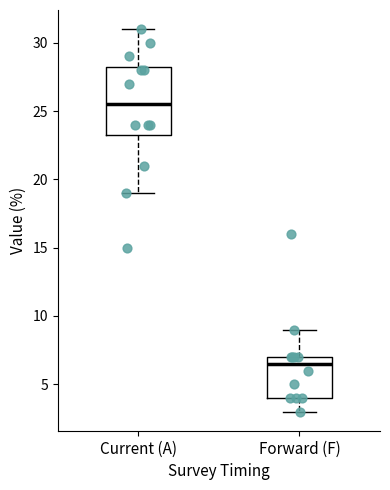

Reading left to right, transcribe this box plot: for each box, give where its median line is, the range the box spans, and where its two whiskers end, as read against the y-axis. The values are not printed on the chart, so give them approximately, as read against the axis.

Current (A): median 25.5, box 23.5 to 28.5, whiskers 19.0 to 31.0
Forward (F): median 6.5, box 4.0 to 7.0, whiskers 3.0 to 9.0